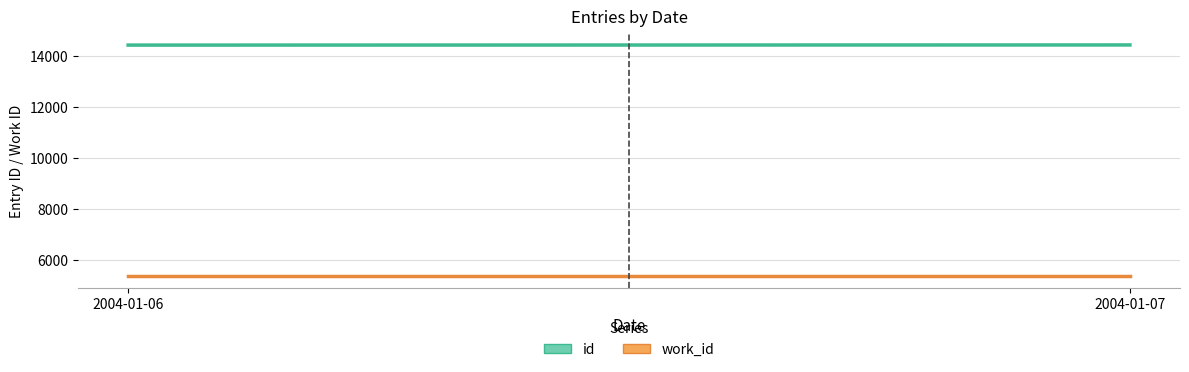

What is the total value across all series at 2004-01-06?

19785